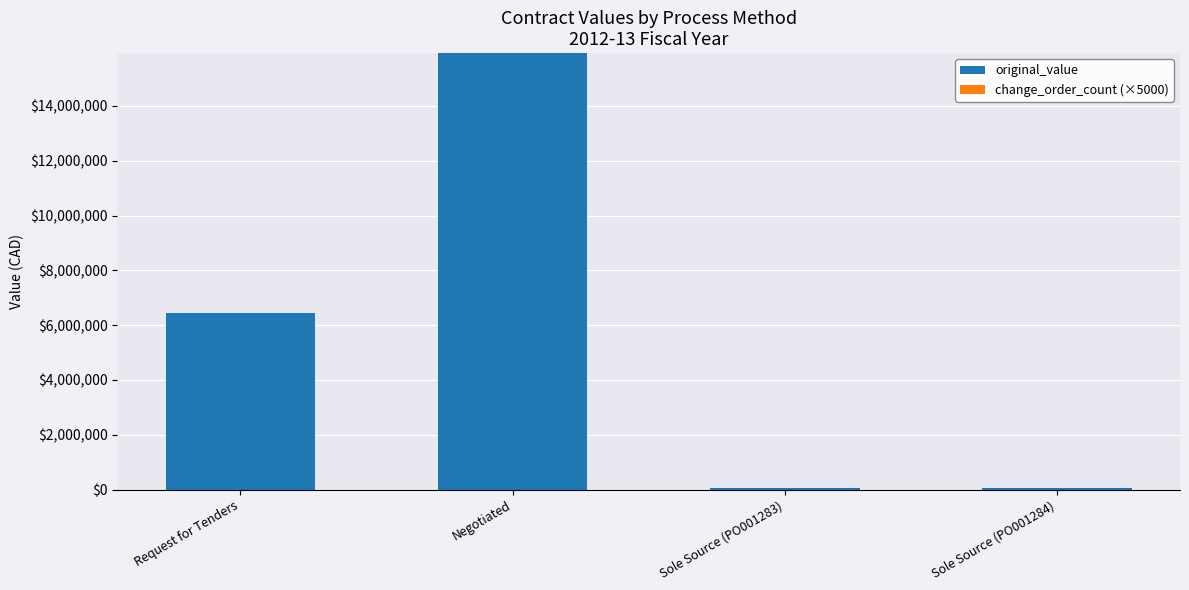

What is the sum of all values?

22479984.2